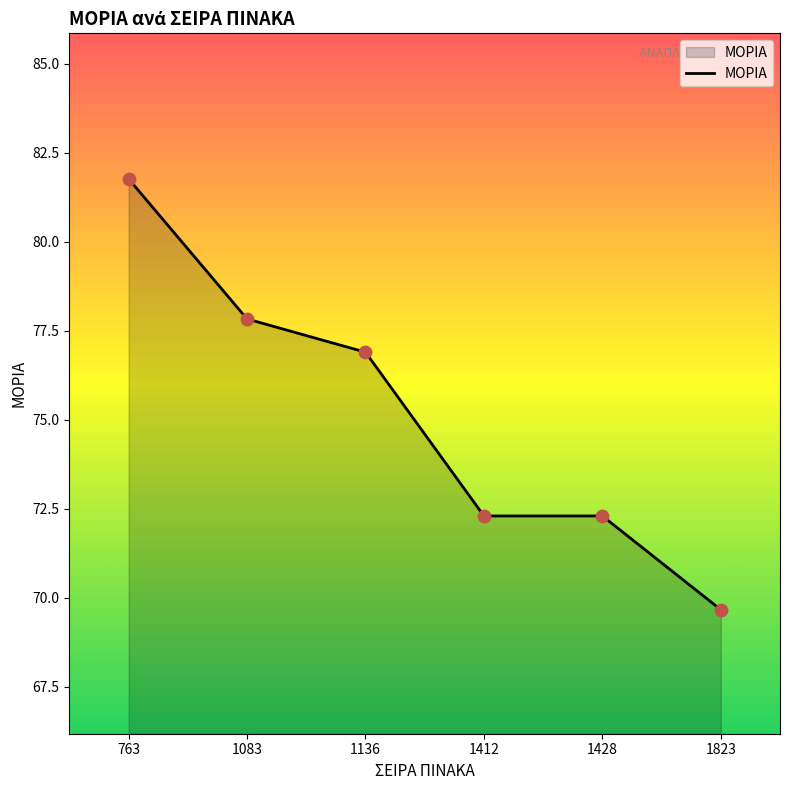

What is the change in value from 1136 to 1823?

-7.2